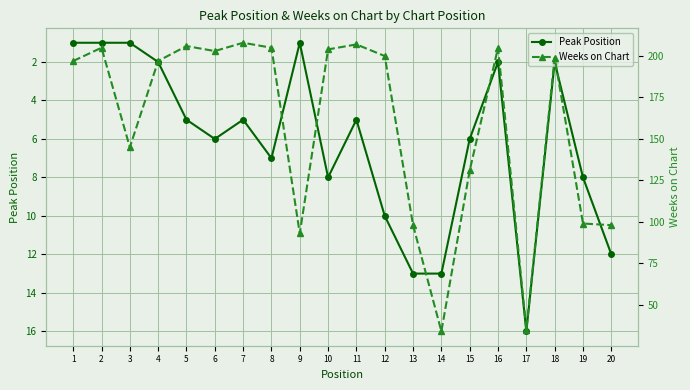

Reading right to left, extract all data points from this chart.

Peak Position: 12	8	2	16	2	6	13	13	10	5	8	1	7	5	6	5	2	1	1	1
Weeks on Chart: 98	99	199	35	205	131	34	98	200	207	204	93	205	208	203	206	197	145	205	197